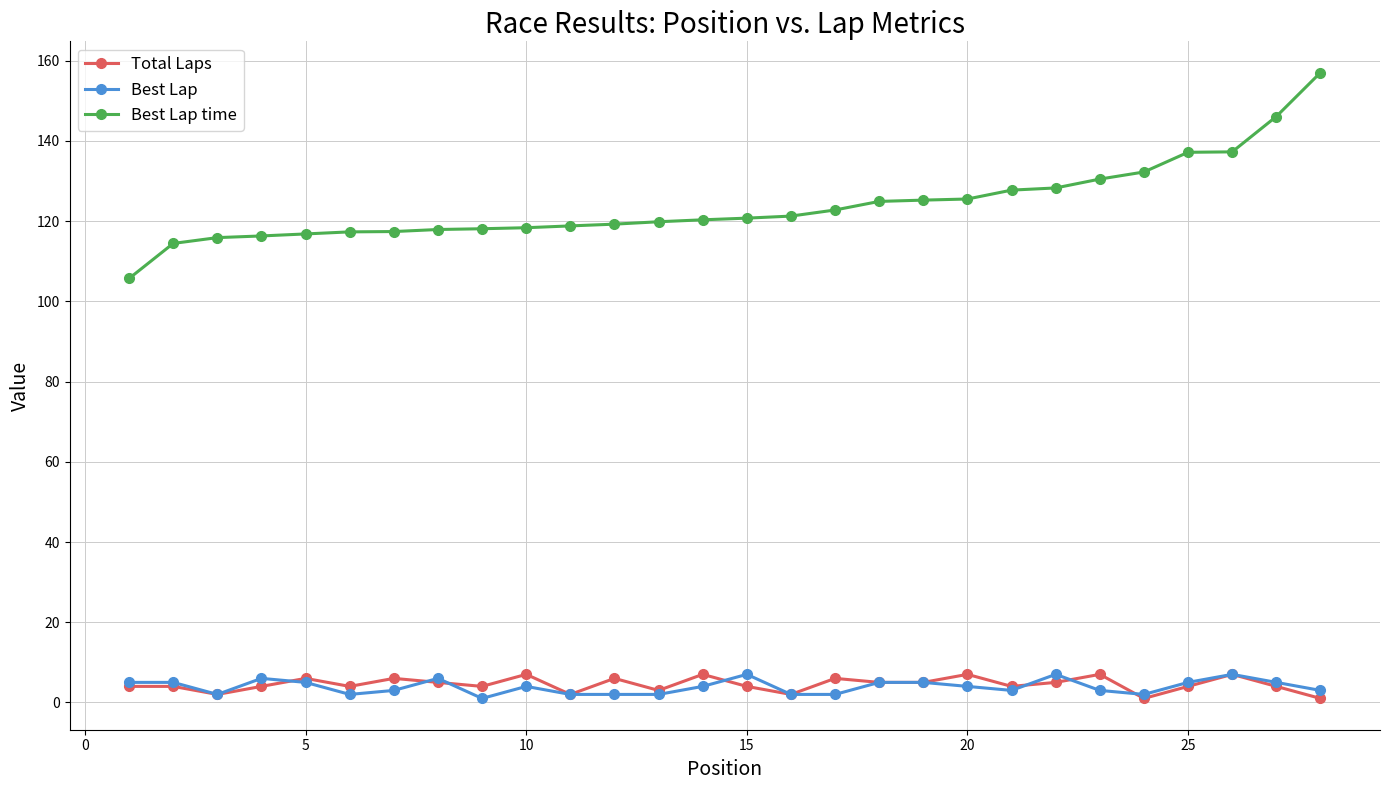

At how many categories does at least one series exceed 9?

28